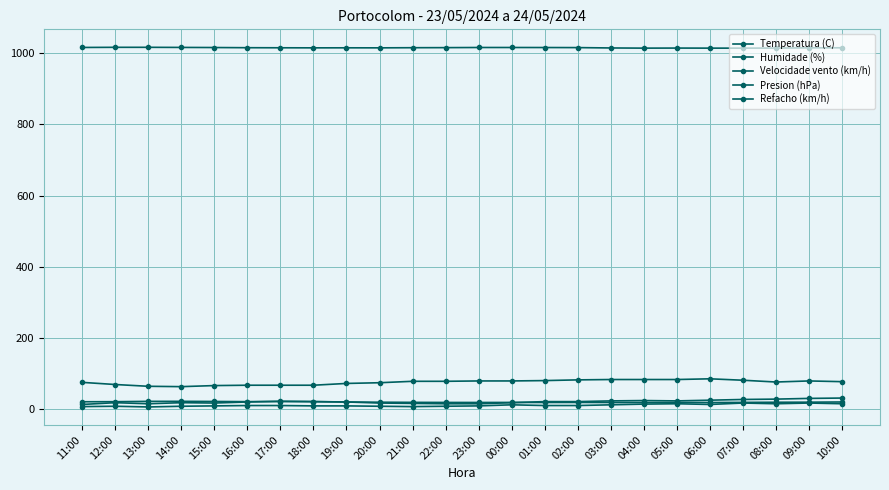

What is the maximum value shown in the chart?

1016.3